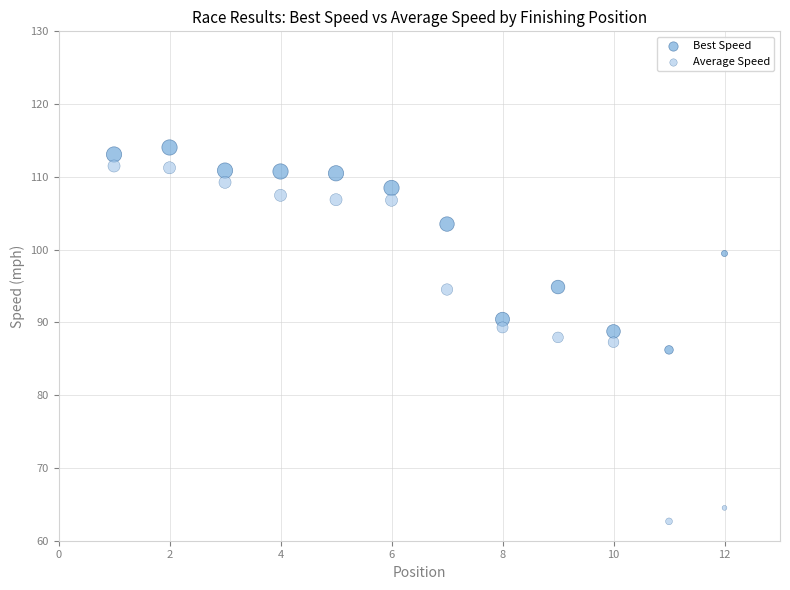

Which series reaches the minimum Y coordinate?

Average Speed